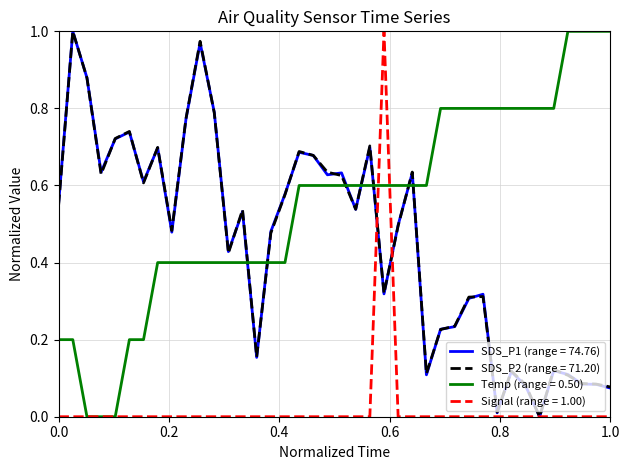

True or false: Temp (range = 0.50) and SDS_P2 (range = 71.20) cross at least once.

True